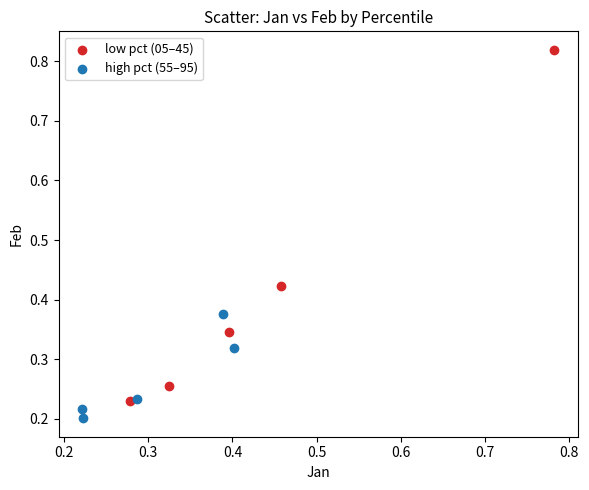

Which series contains the highest Y value?

low pct (05–45)